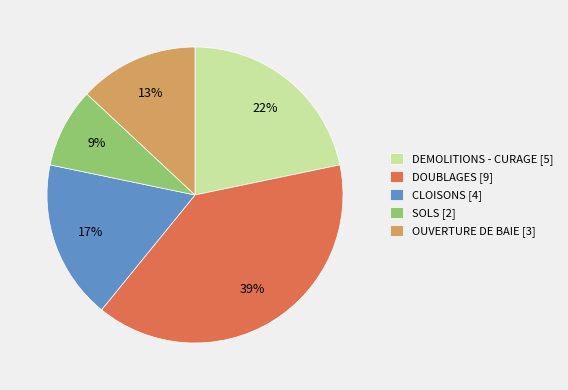

Combined, do CLOISONS and OUVERTURE DE BAIE account for over 50%?

No